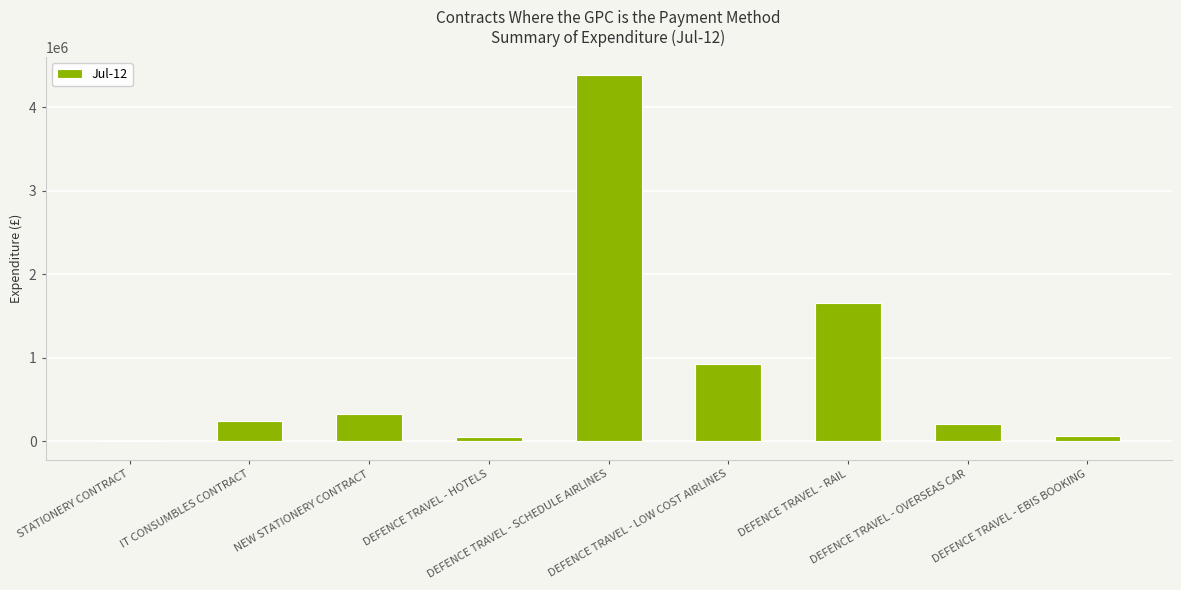

What is the greatest value displayed?

4383166.3